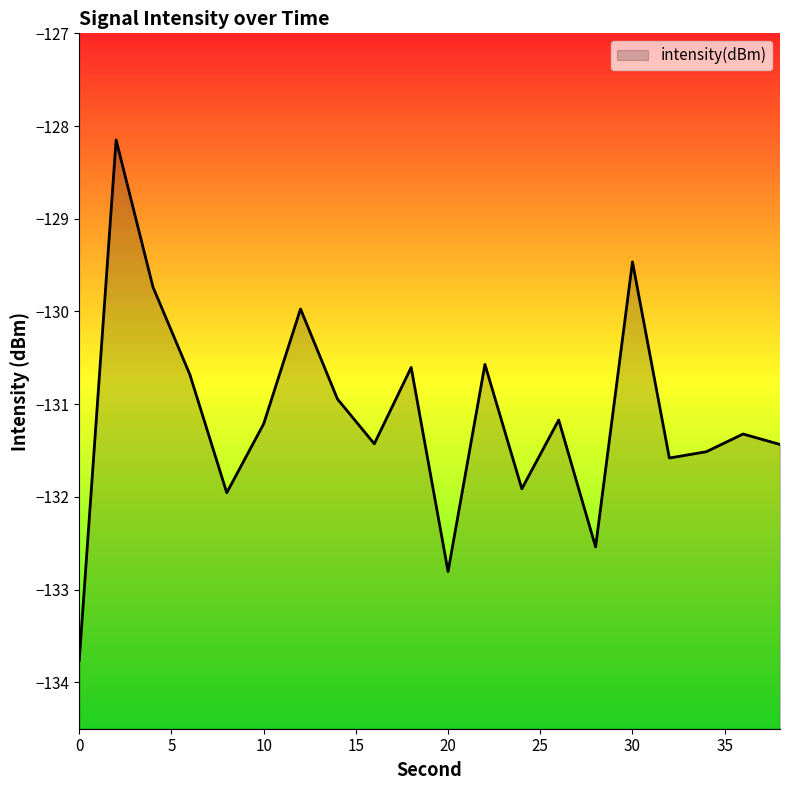

Reading left to right, what are all the values shown in this chart?

0=-133.8	2=-128.2	4=-129.7	6=-130.7	8=-132.0	10=-131.2	12=-130.0	14=-130.9	16=-131.4	18=-130.6	20=-132.8	22=-130.6	24=-131.9	26=-131.2	28=-132.5	30=-129.5	32=-131.6	34=-131.5	36=-131.3	38=-131.4